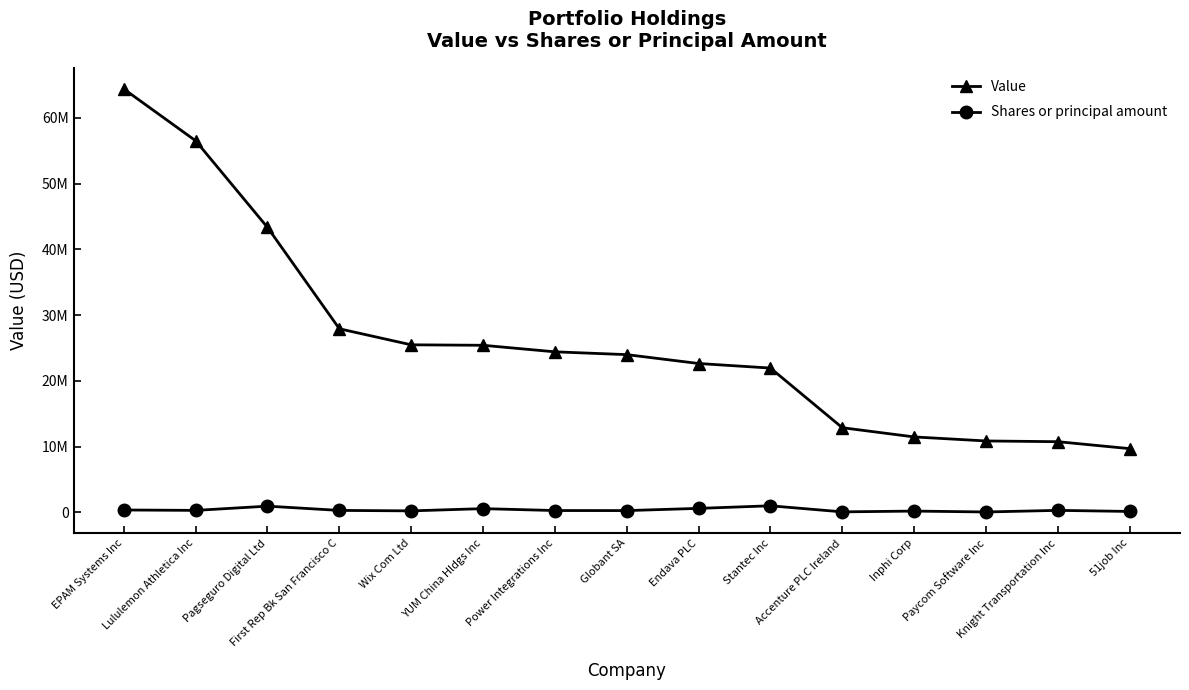

At which label does Shares or principal amount first exceed 288675?

EPAM Systems Inc